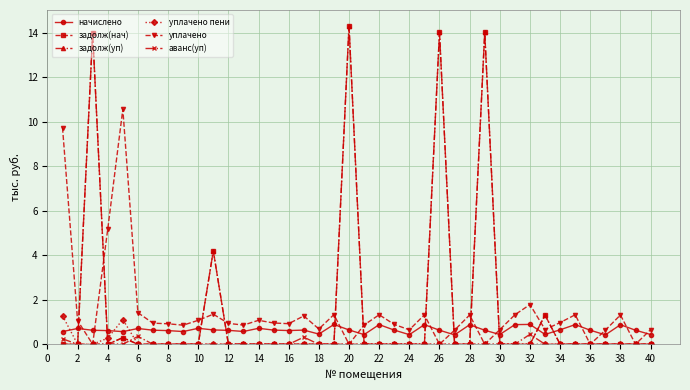

Is this an area chart (filled region under the line)?

No